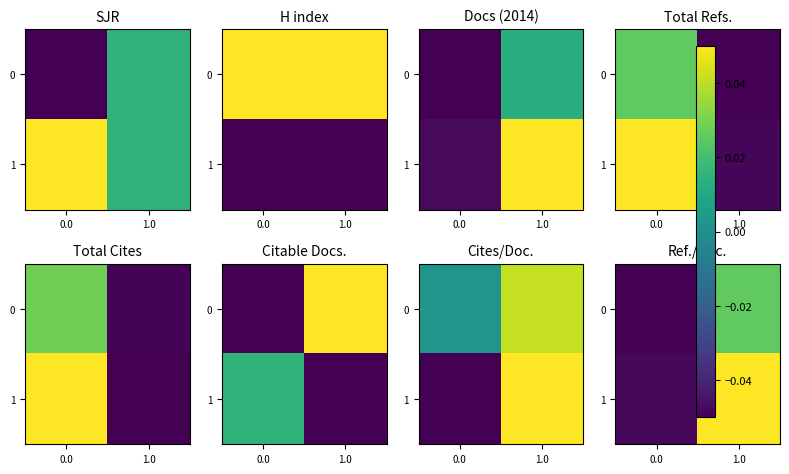

How many distinct data groups are displayed?

2